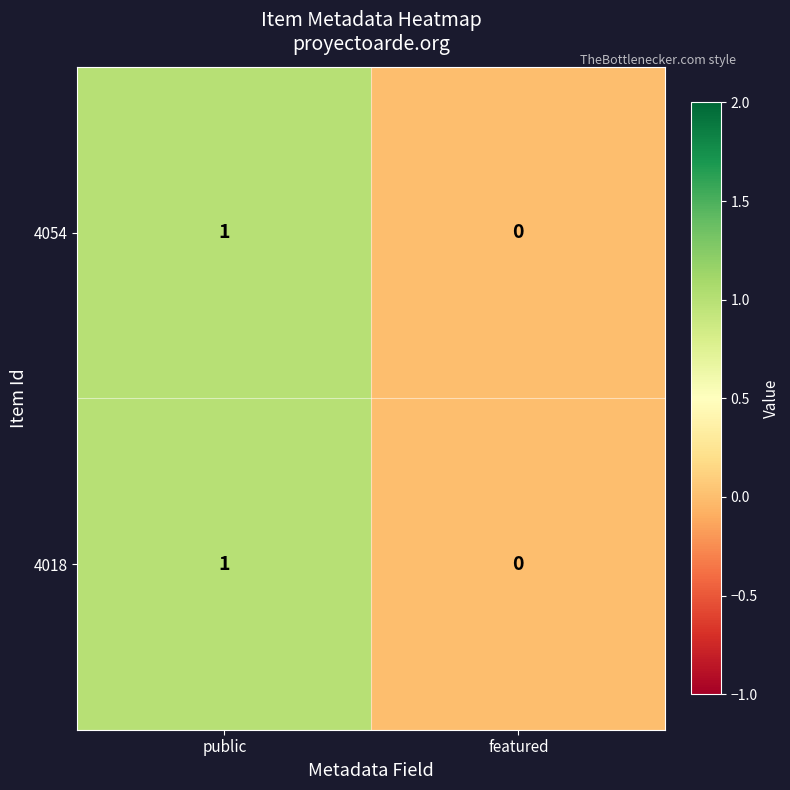

Which category has the lowest value in the 4054 series?

featured